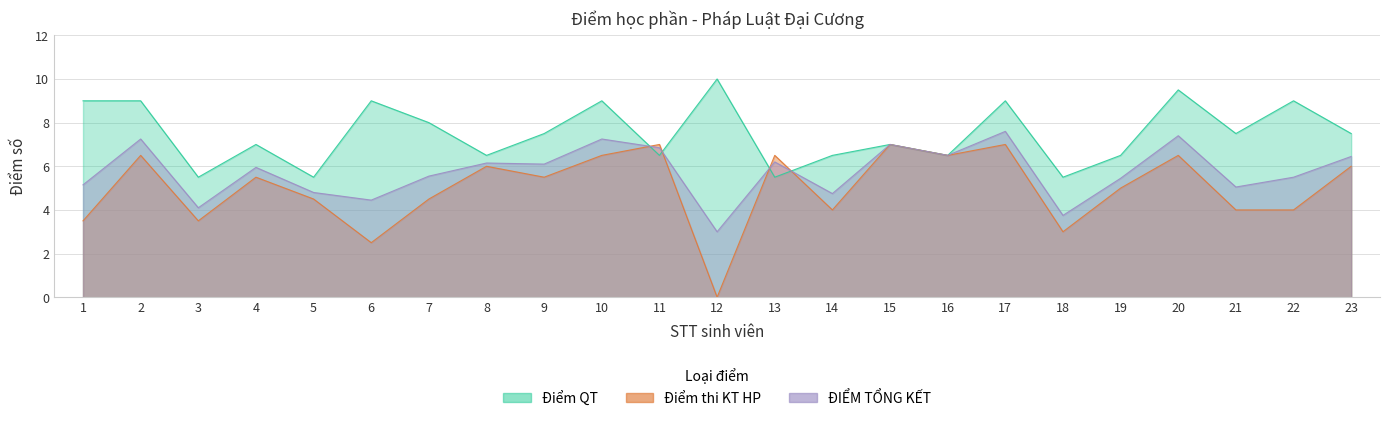

Which label corresponds to the largest value in the chart?

12